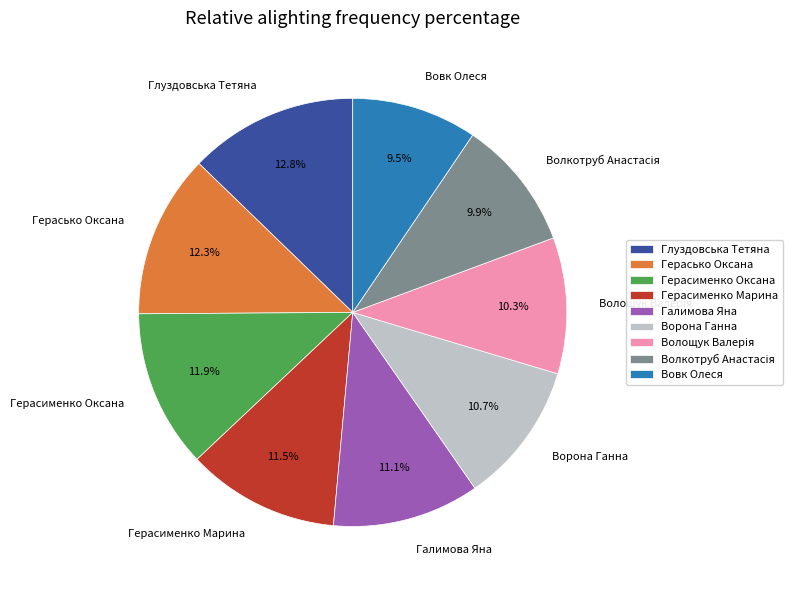

Does any single category account for the majority?

No